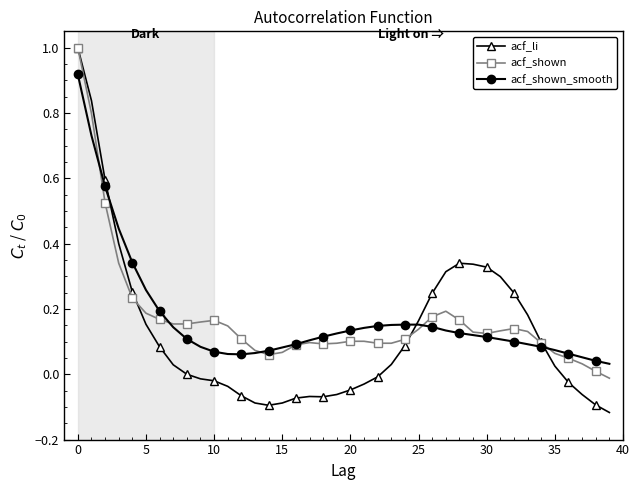

Which series has the widest spread of values?

acf_li